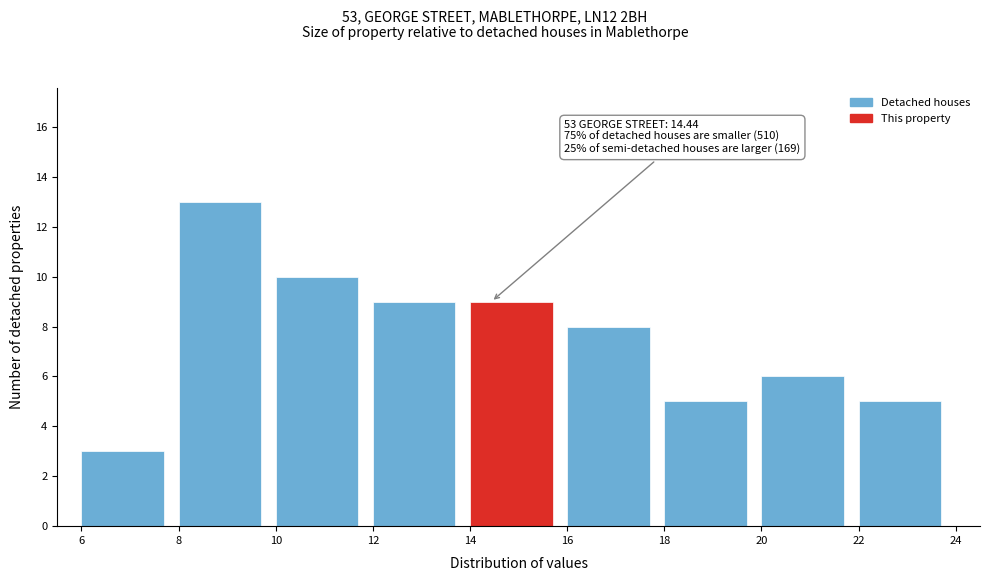

Over which range of the x-axis is the bar tallest?

8 to 10